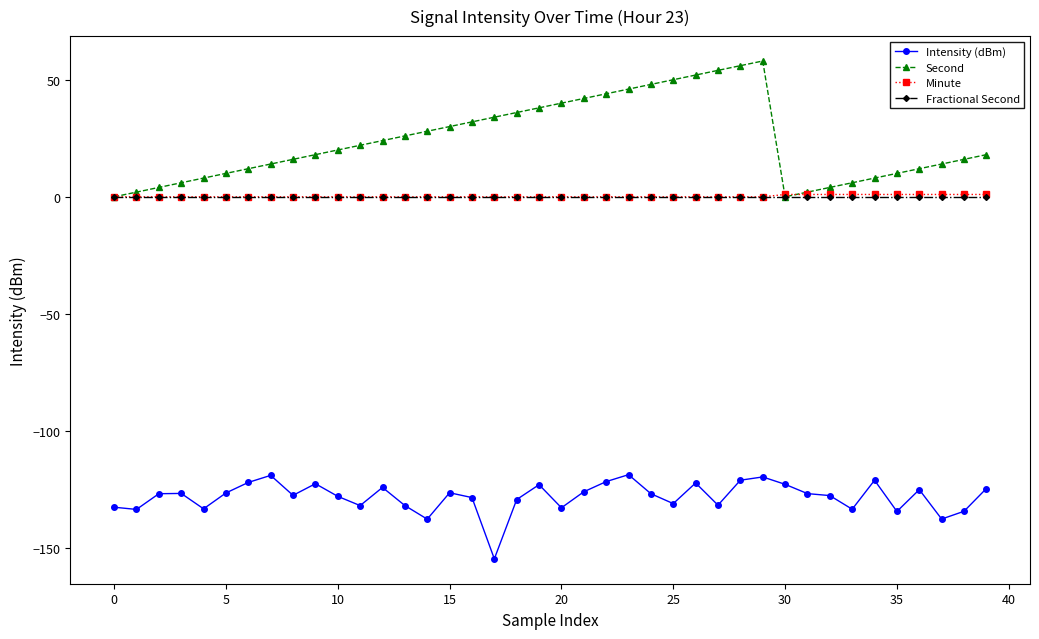

True or false: Minute and Intensity (dBm) intersect in this chart.

False